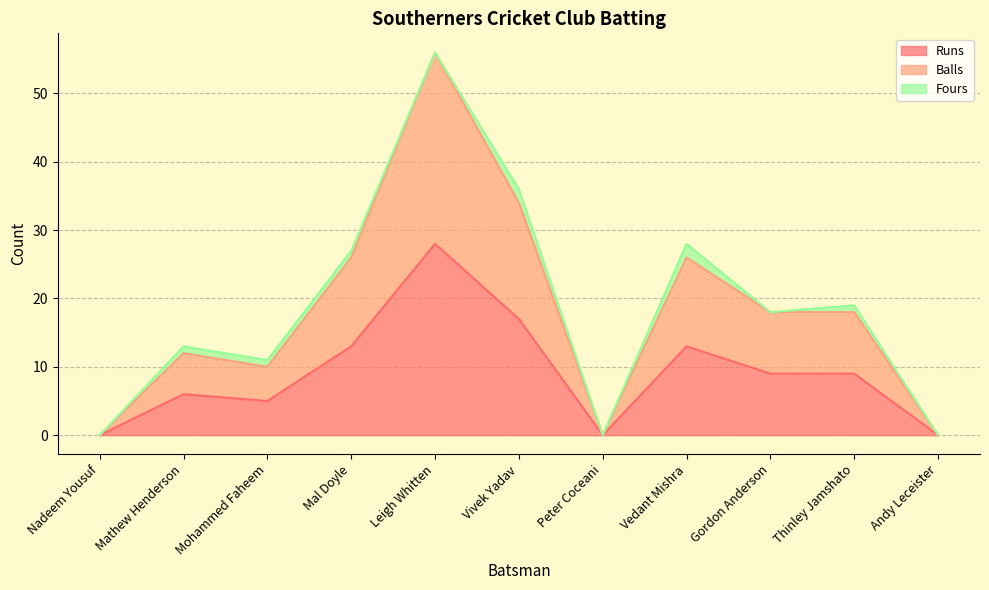

What is the sum of the Runs values at Mal Doyle and Thinley Jamshato?

22